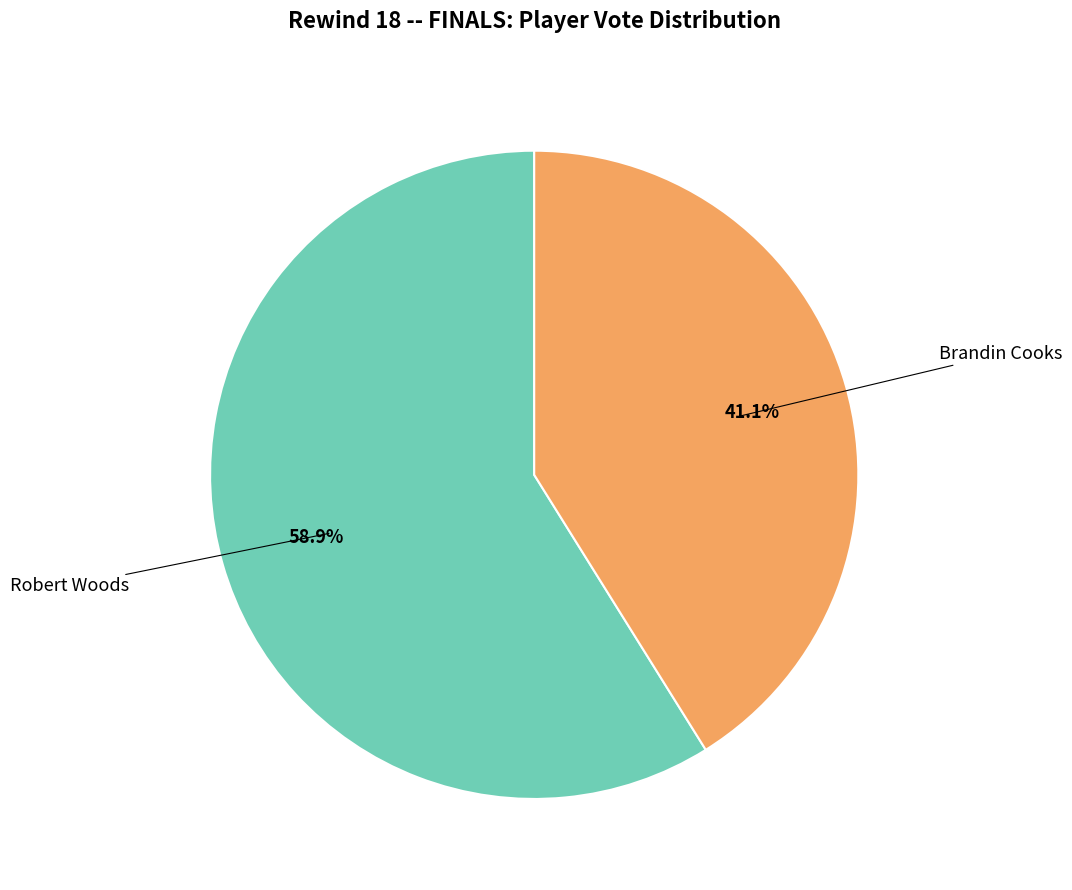

Is there any slice that represents more than half of the pie?

Yes